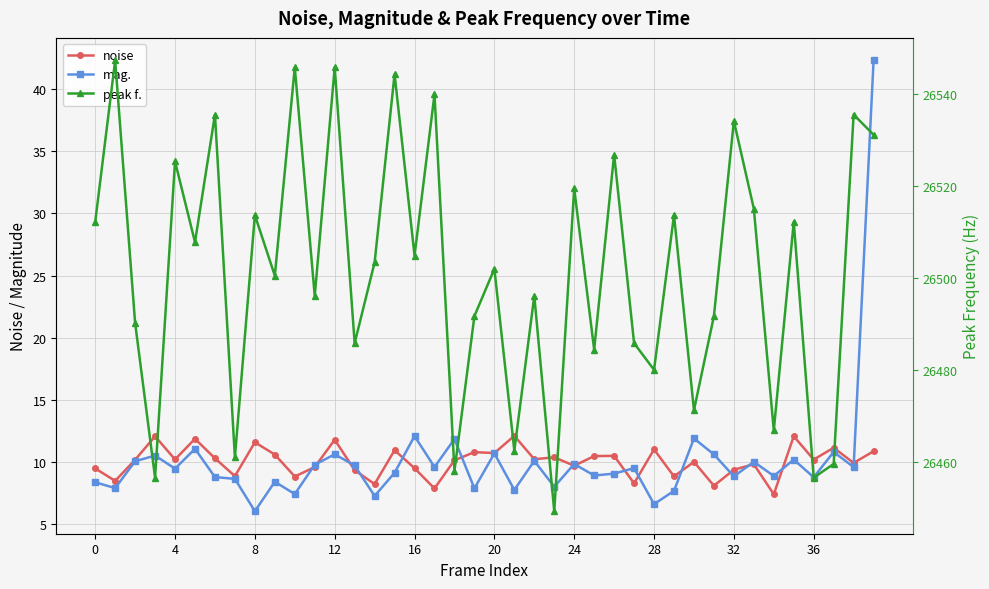

Reading right to left, list all the values displayed in this chart.

noise: 10.9	9.9	11.1	10.2	12.1	7.4	9.8	9.4	8.1	10.0	8.8	11.0	8.3	10.5	10.5	9.7	10.4	10.2	12.1	10.7	10.8	10.1	7.9	9.5	10.9	8.2	9.3	11.8	9.6	8.8	10.6	11.6	8.8	10.3	11.9	10.2	12.1	10.2	8.5	9.5
mag.: 42.3	9.6	10.8	8.8	10.2	8.9	10.0	8.8	10.6	11.9	7.7	6.6	9.5	9.0	8.9	9.8	8.0	10.1	7.7	10.7	7.9	11.8	9.6	12.1	9.1	7.3	9.7	10.6	9.8	7.4	8.4	6.0	8.6	8.8	11.0	9.4	10.5	10.0	7.9	8.4
peak f.: 26531.2	26535.6	26459.5	26456.5	26512.2	26466.8	26515.1	26534.2	26491.7	26471.2	26513.7	26480.0	26485.8	26526.9	26484.4	26519.5	26449.2	26496.1	26462.4	26502.0	26491.7	26458.0	26540.0	26504.9	26544.4	26503.4	26485.8	26545.9	26496.1	26545.9	26500.5	26513.7	26460.9	26535.6	26507.8	26525.4	26456.5	26490.2	26547.4	26512.2